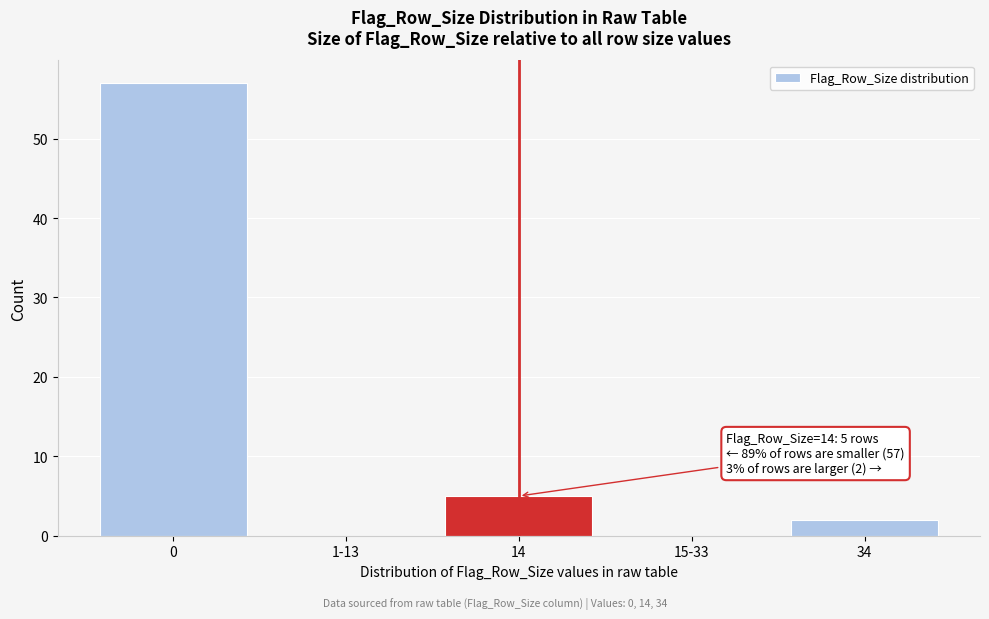

Reading left to right, transcribe all the data shown in this chart.

0=57	1-13=0	14=5	15-33=0	34=2